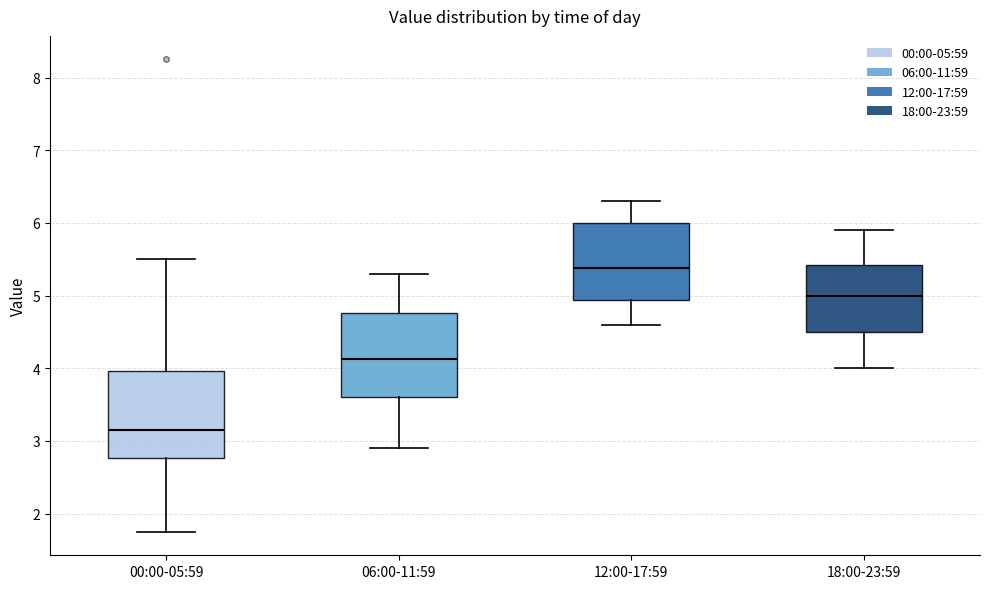

Reading left to right, read every box against the y-axis: the position of its median line, the range the box covers, and the ends of its whiskers. The values are not printed on the chart, so give them approximately, as read against the axis.

00:00-05:59: median 3.2, box 2.8 to 4.0, whiskers 1.8 to 5.5
06:00-11:59: median 4.1, box 3.6 to 4.8, whiskers 2.9 to 5.3
12:00-17:59: median 5.4, box 4.9 to 6.0, whiskers 4.6 to 6.3
18:00-23:59: median 5.0, box 4.5 to 5.4, whiskers 4.0 to 5.9